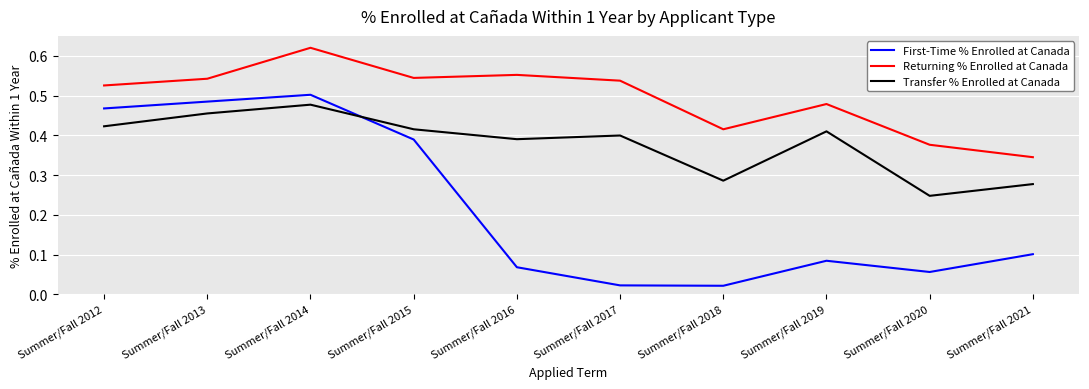

Count the number of data series in this chart.

3